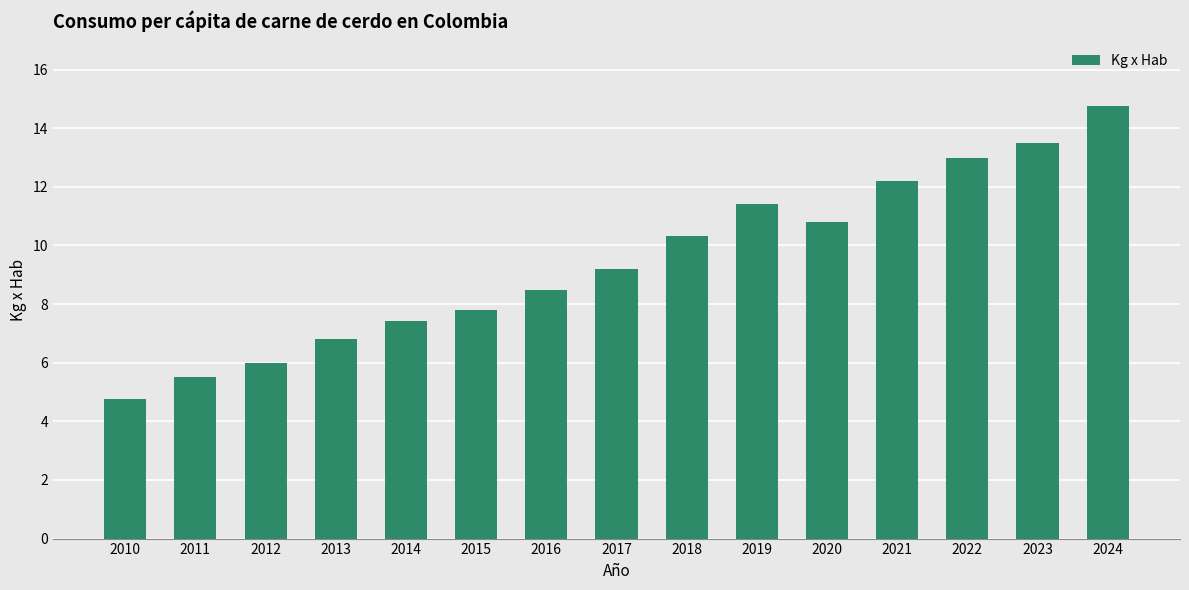

Reading left to right, extract all data points from this chart.

4.8	5.5	6.0	6.8	7.4	7.8	8.5	9.2	10.3	11.4	10.8	12.2	13.0	13.5	14.7